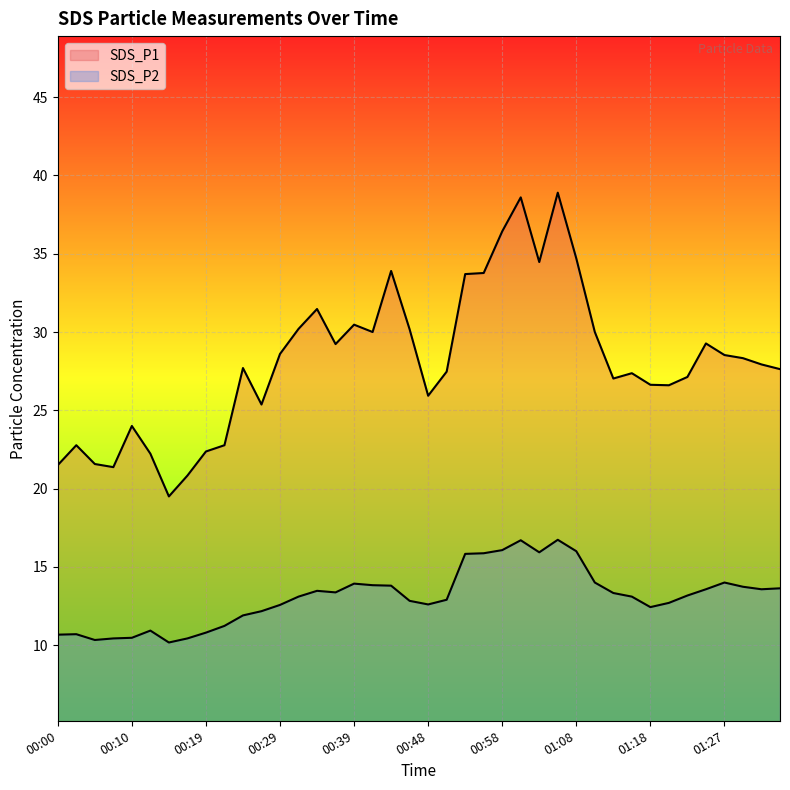

In SDS_P2, how many points are lower than both neighbors (excluding endpoints)?

7